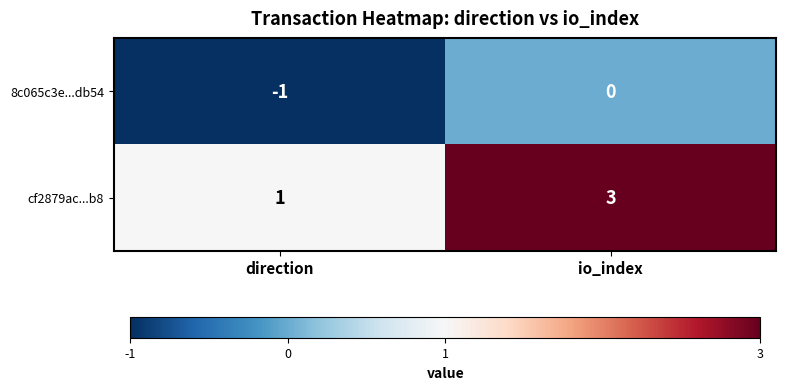

True or false: 8c065c3e...db54 has a value of -1 at io_index.

False